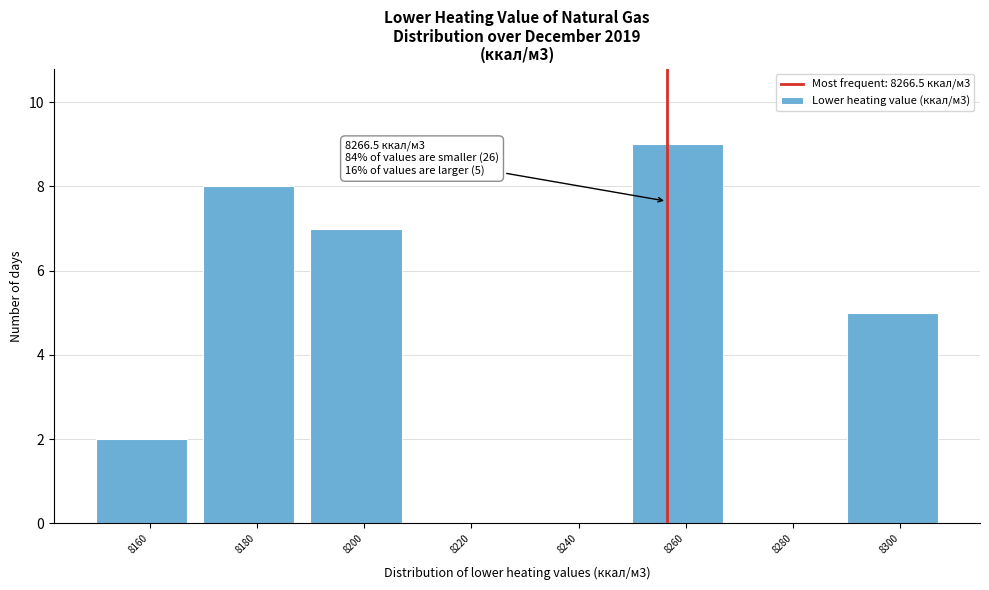

Reading left to right, extract all data points from this chart.

8160=2	8180=8	8200=7	8220=0	8240=0	8260=9	8280=0	8300=5